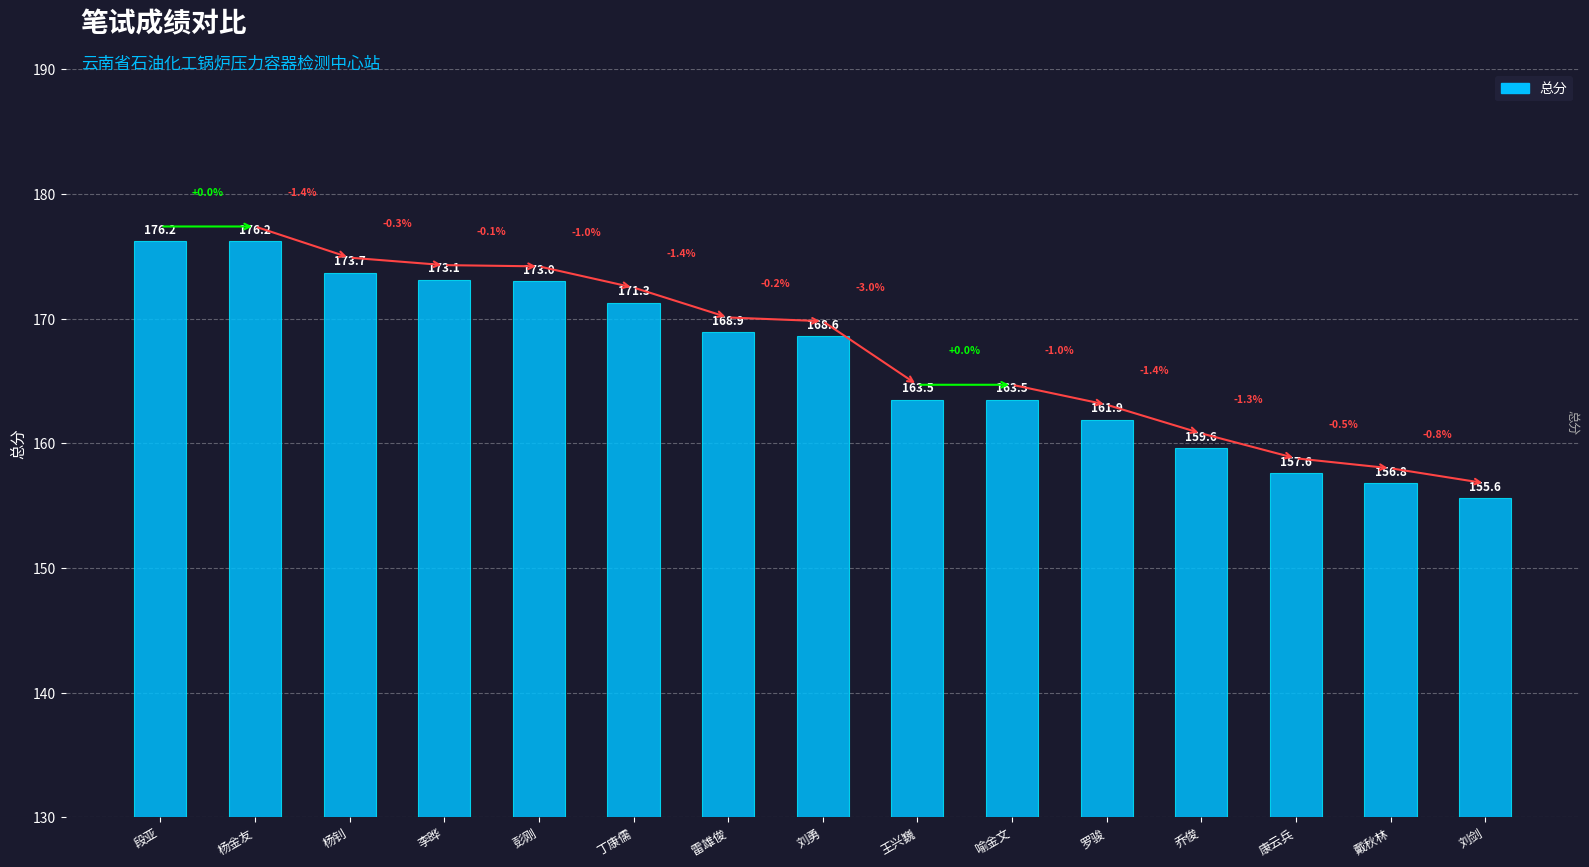

What is the minimum value shown in the chart?

155.6